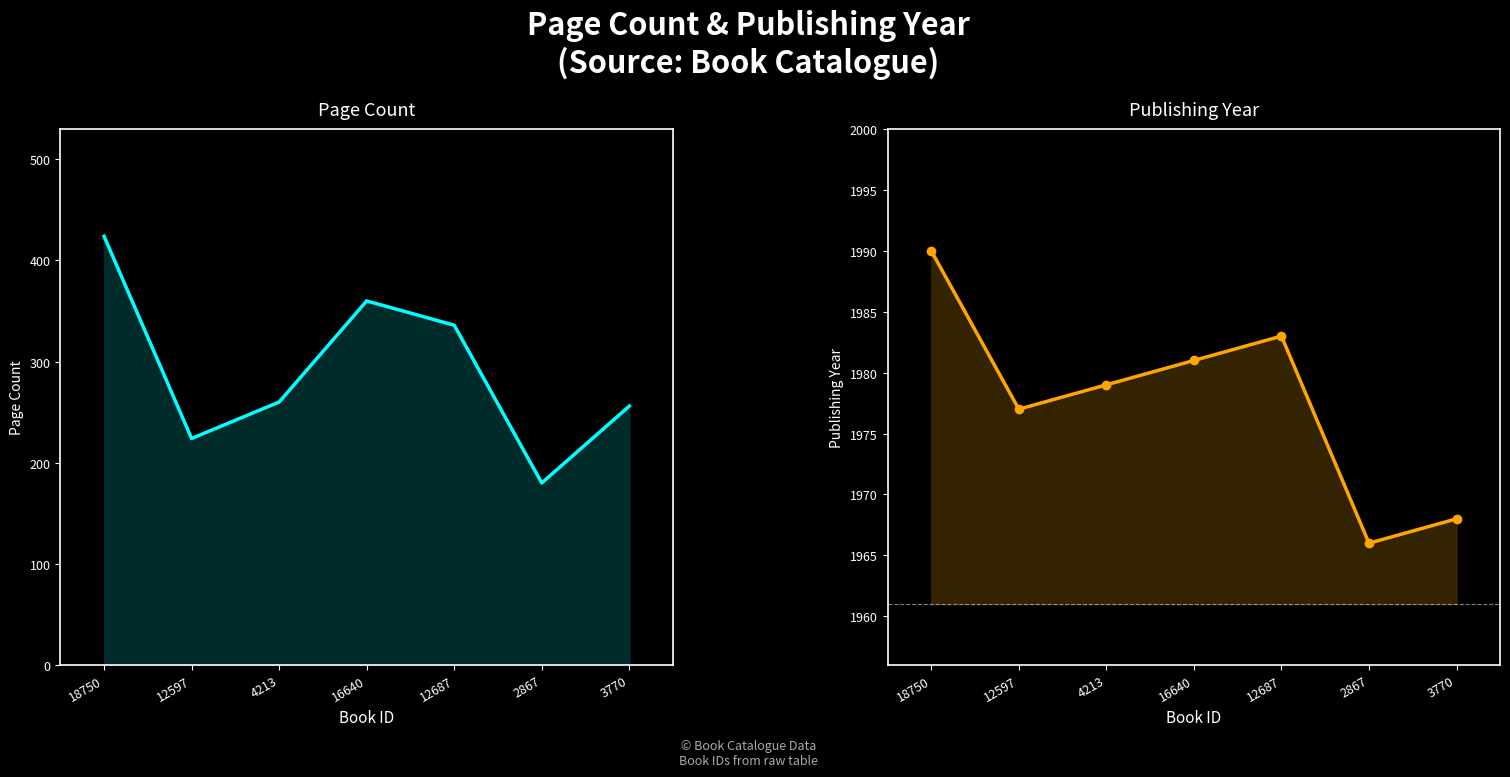

Which series has the widest spread of values?

pageCount